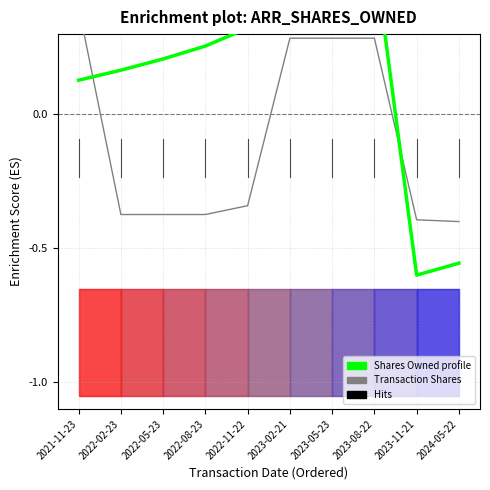

At which category is the sum across all series the highest?

2023-08-22